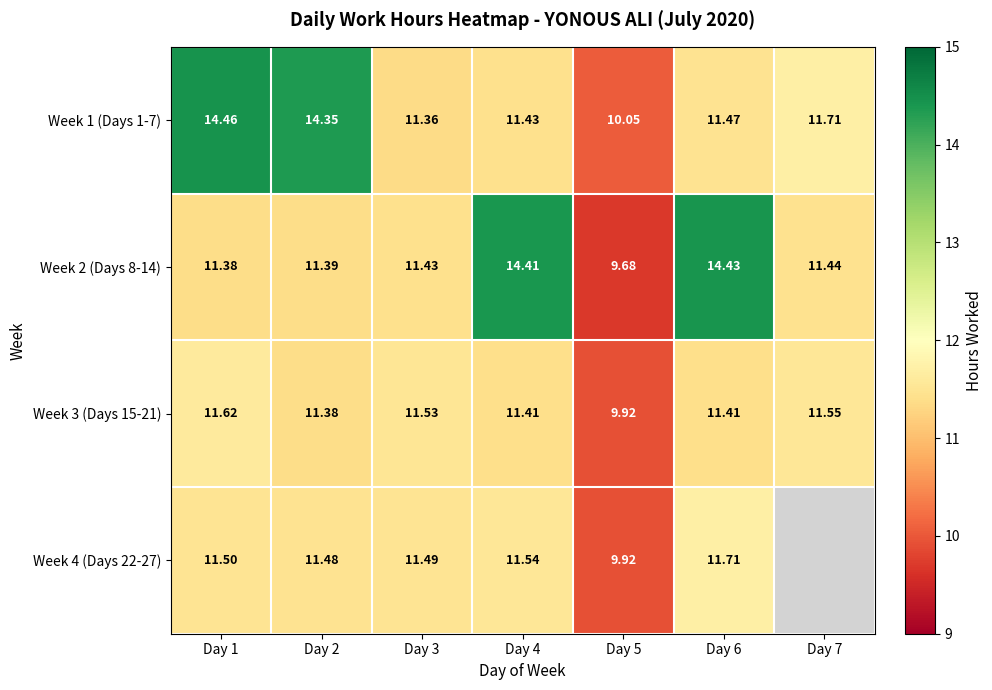

The Week 2 (Days 8-14) series shows 14.4 at Day 4. True or false?

True